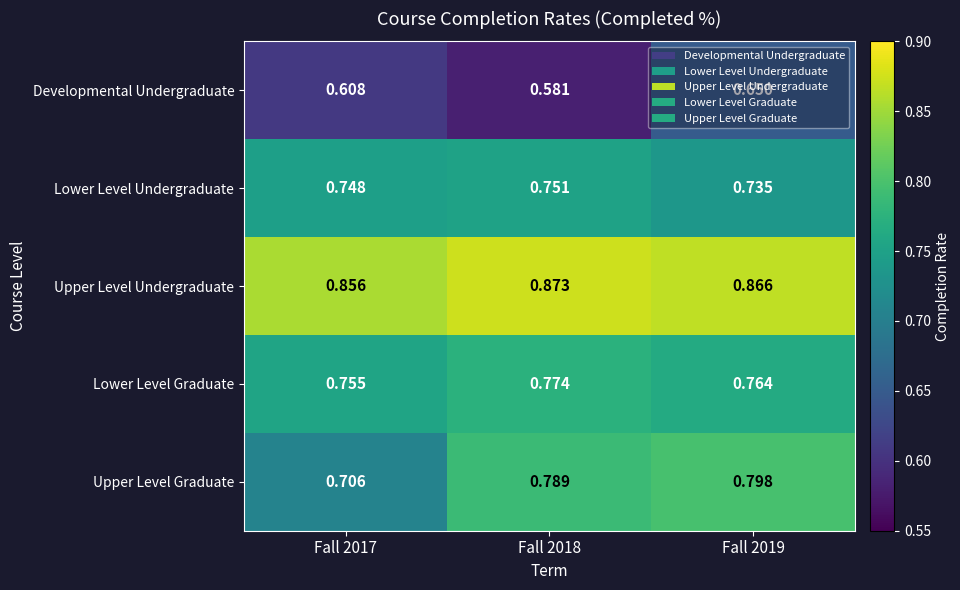

Is the value of Upper Level Graduate at Fall 2017 greater than the value of Upper Level Undergraduate at Fall 2017?

No